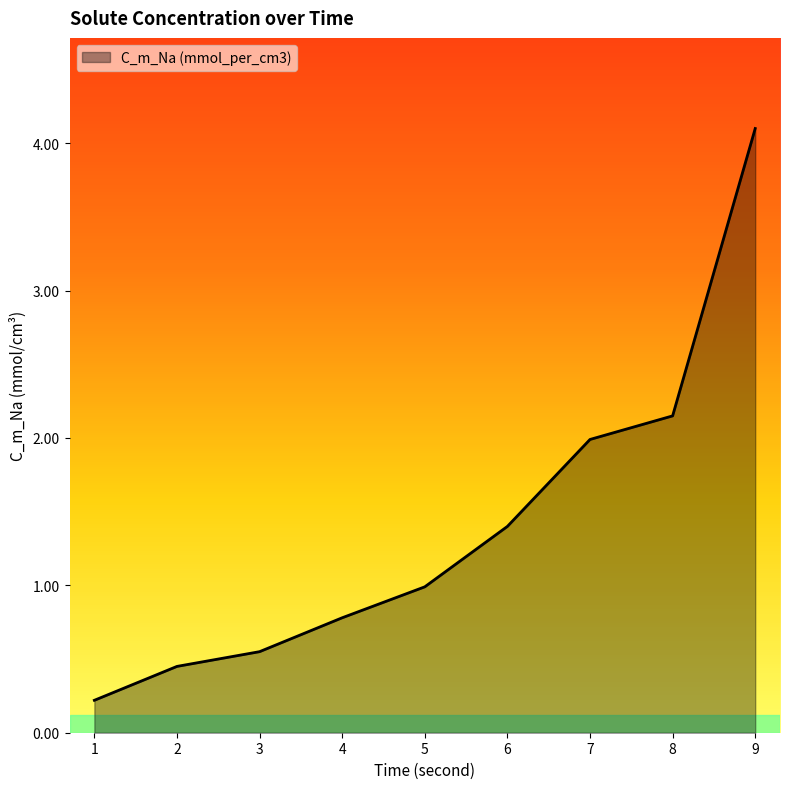

List the labels in order of value, largest first.

9, 8, 7, 6, 5, 4, 3, 2, 1